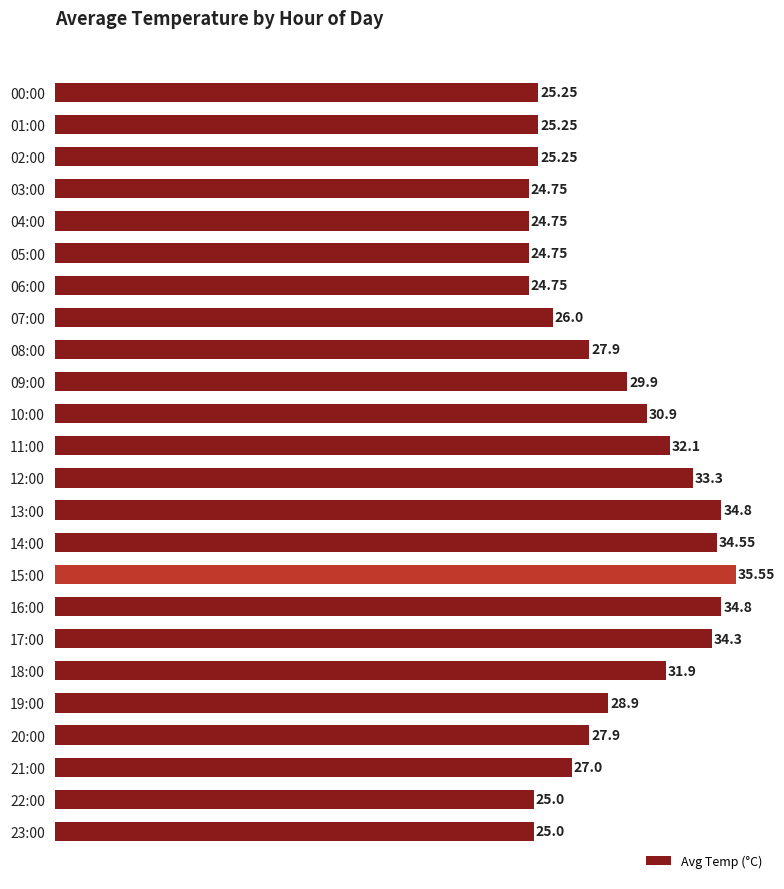

What is the average value?

28.9